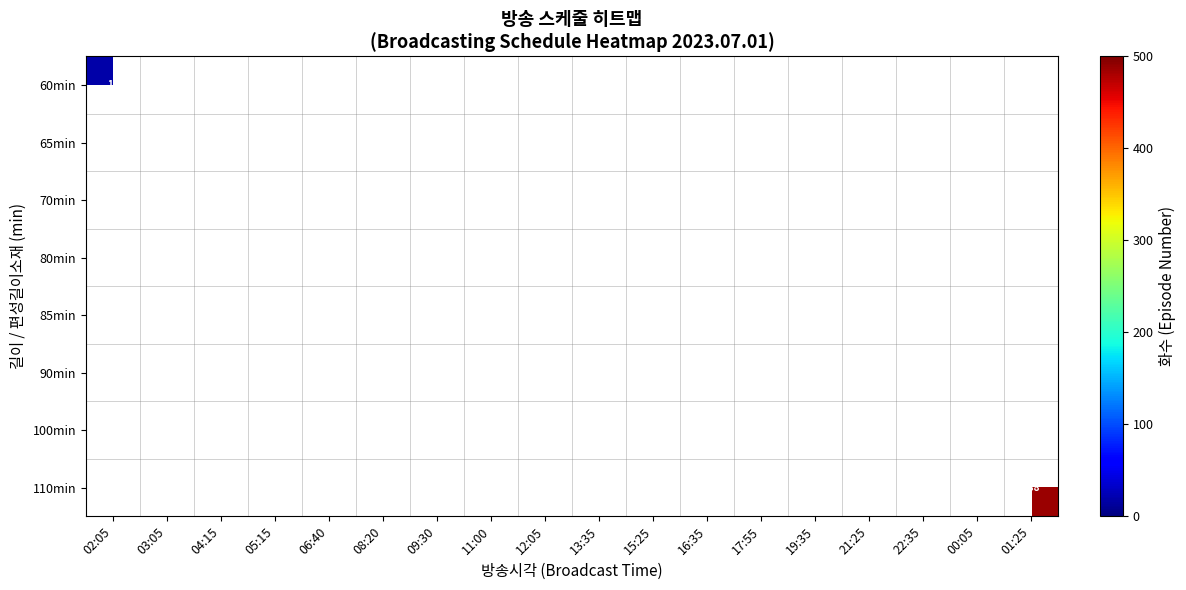

True or false: row_0 has a value of 0 at 00:05.

True